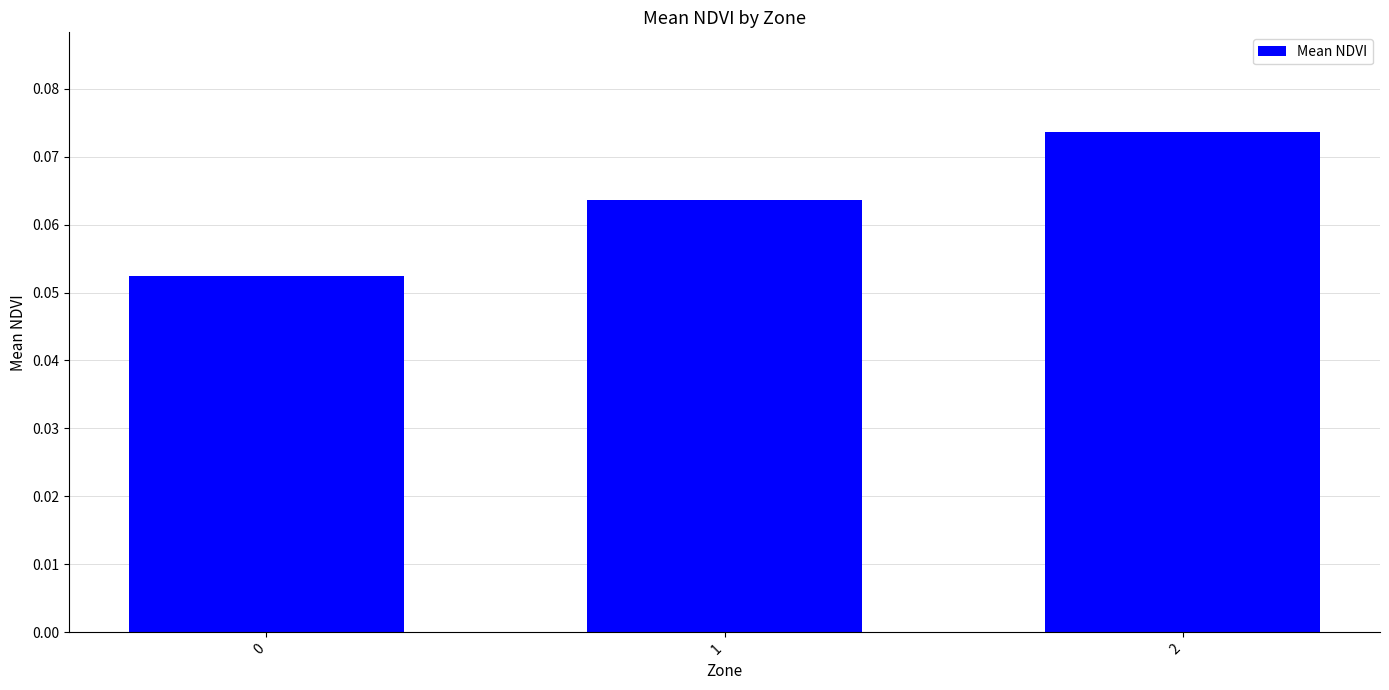

List the labels in order of value, smallest first.

0, 1, 2